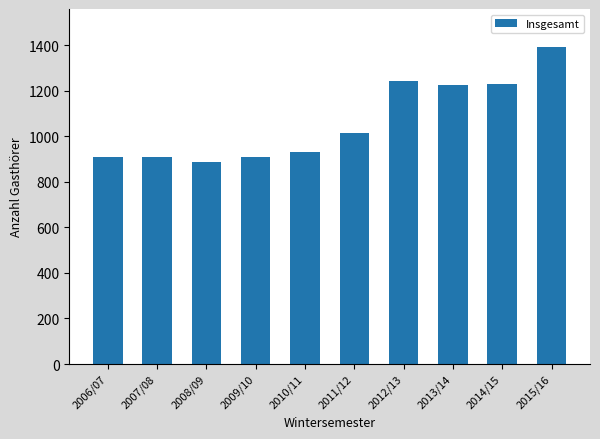

Read the value at 2013/14, to the nearest 100.

1200